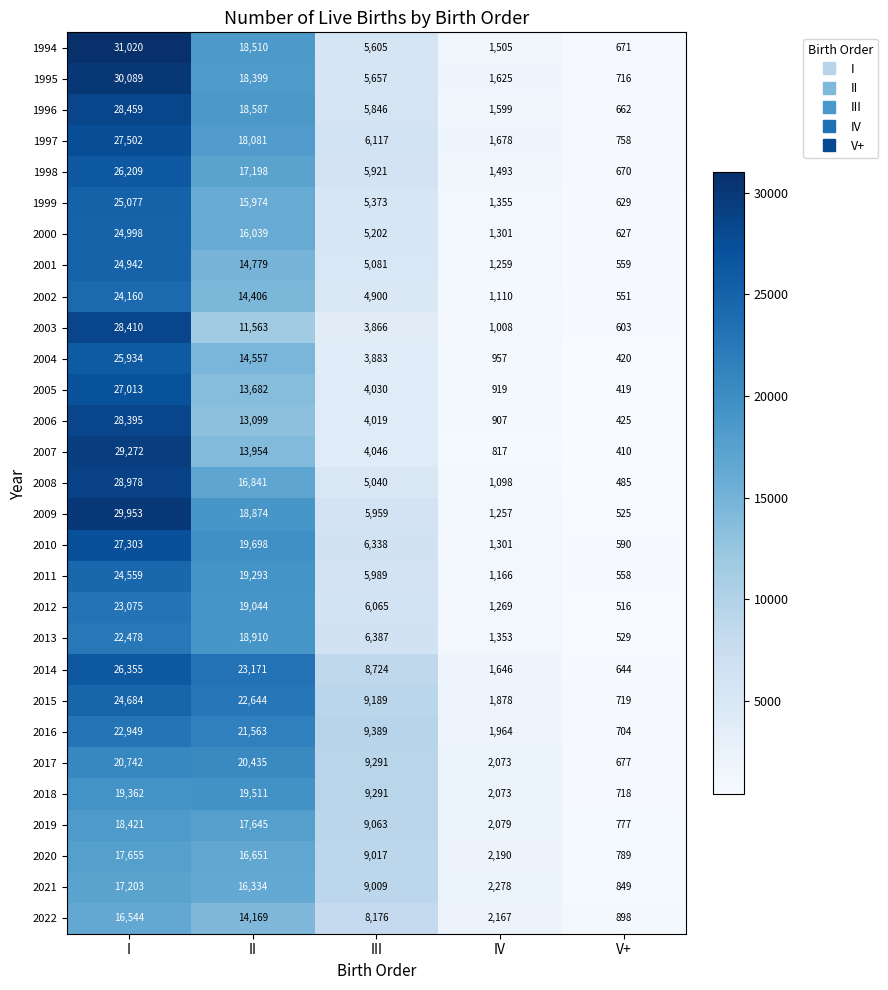

At which category does the chart reach its peak across all series?

I